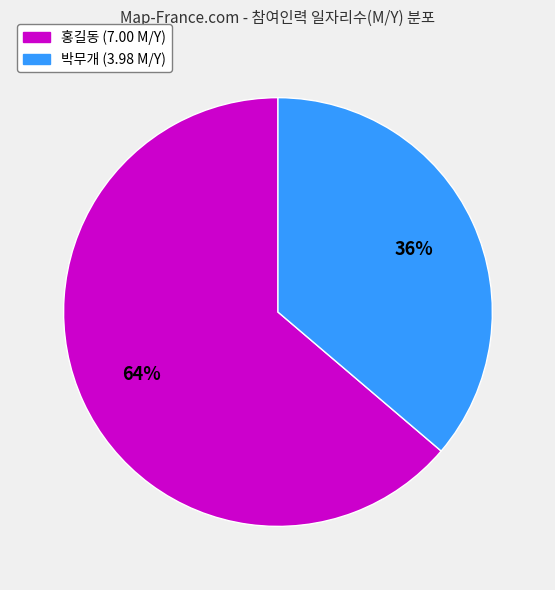

The 홍길동 slice represents 64% of the pie. True or false?

True